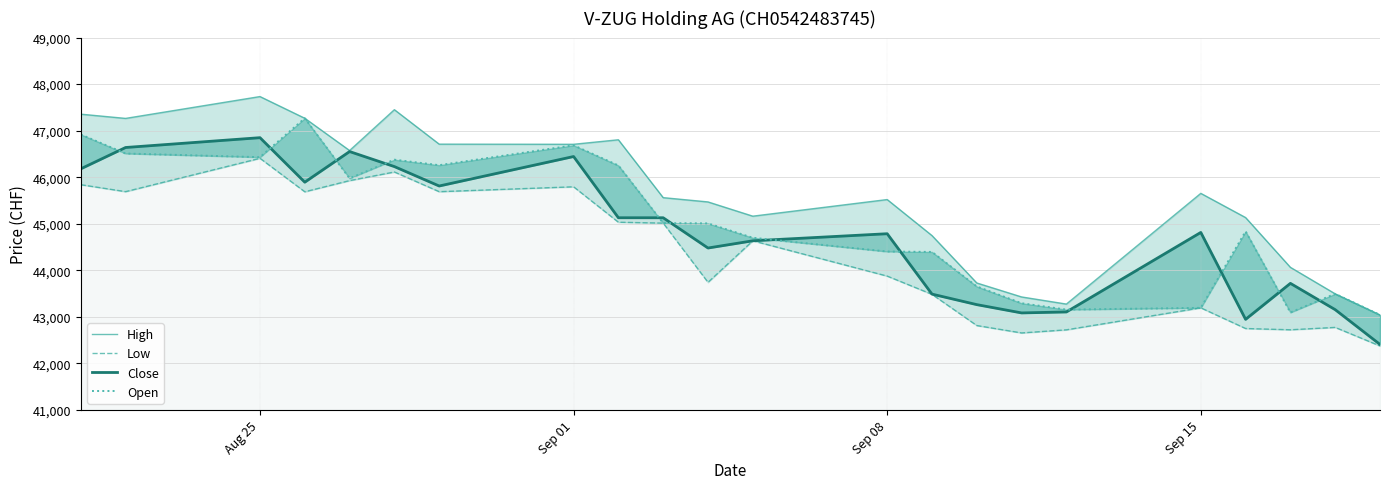

How many data points in Low are less than 44635?

11